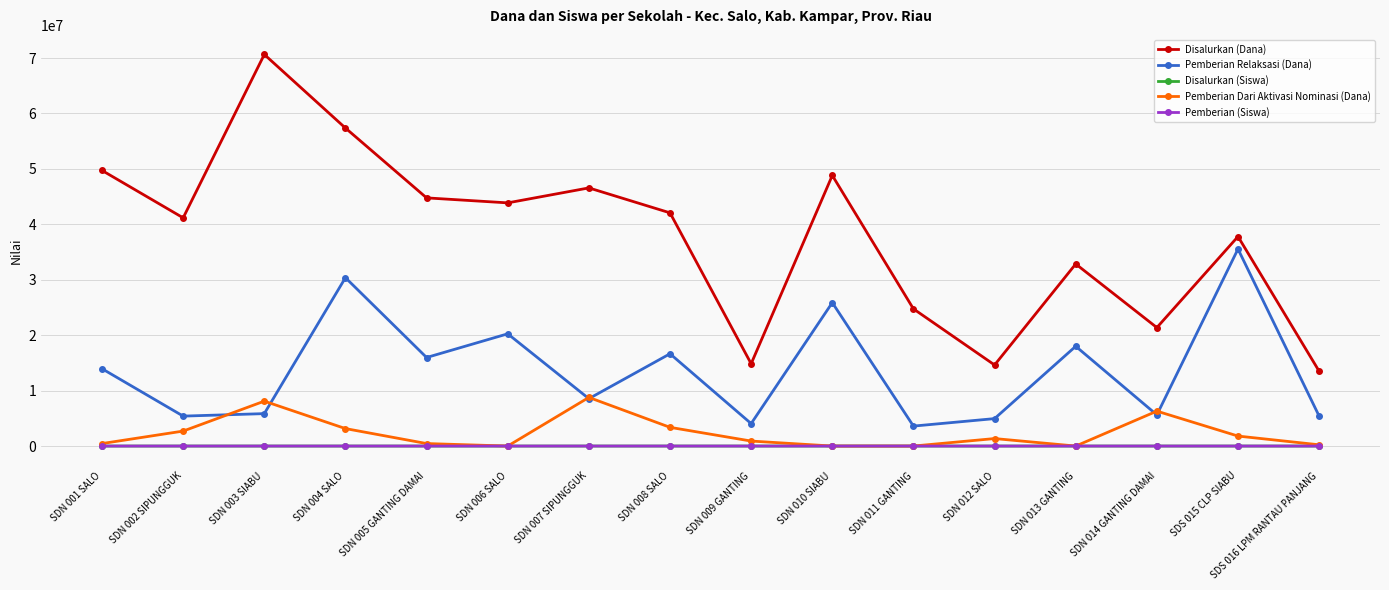

The Pemberian Relaksasi (Dana) series shows 3600000 at SDN 011 GANTING. True or false?

True